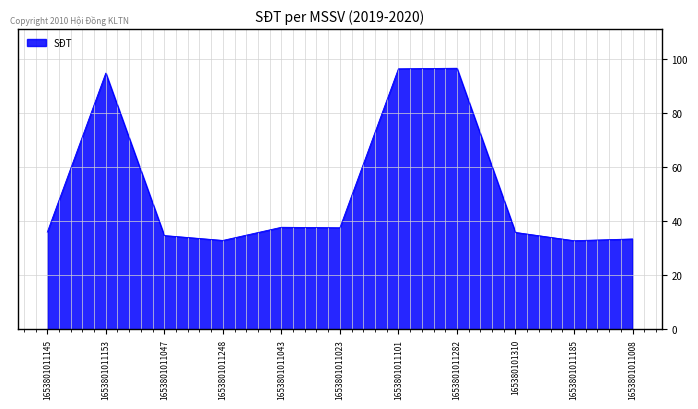

What is the difference between the values at 1653801011047 and 1653801011043?

3.1